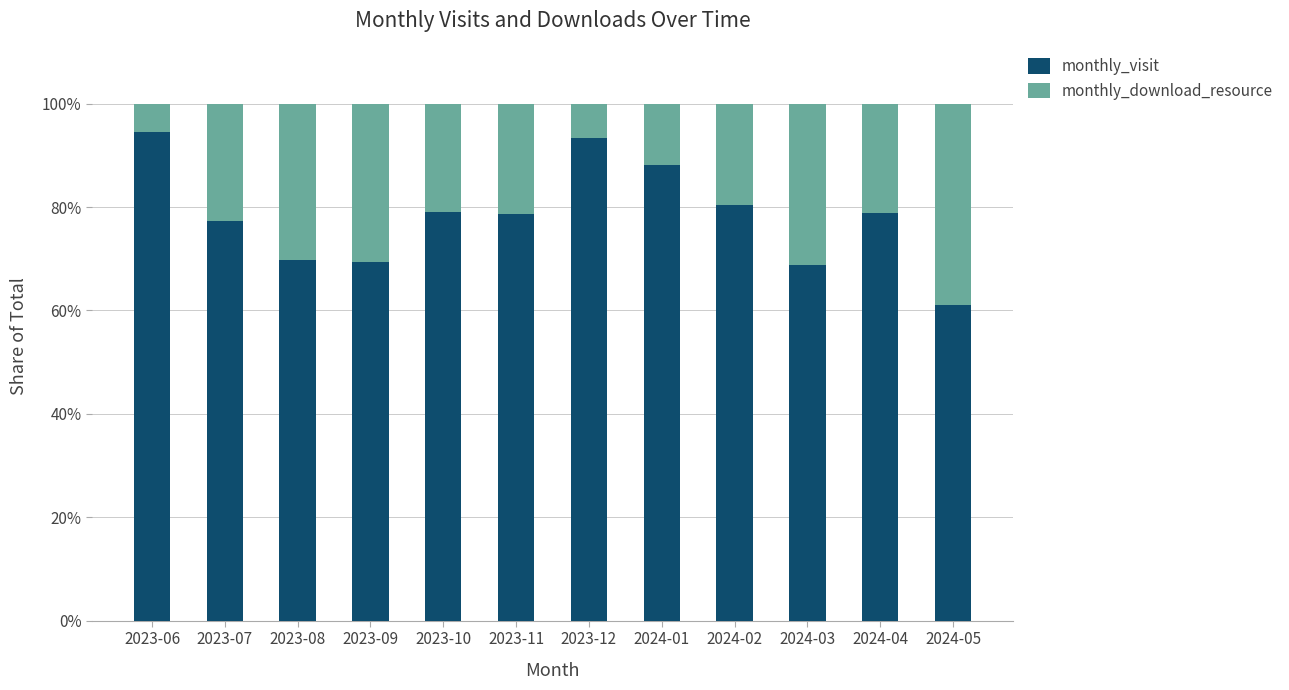

What is the total value across all series at 2023-11?

100.0